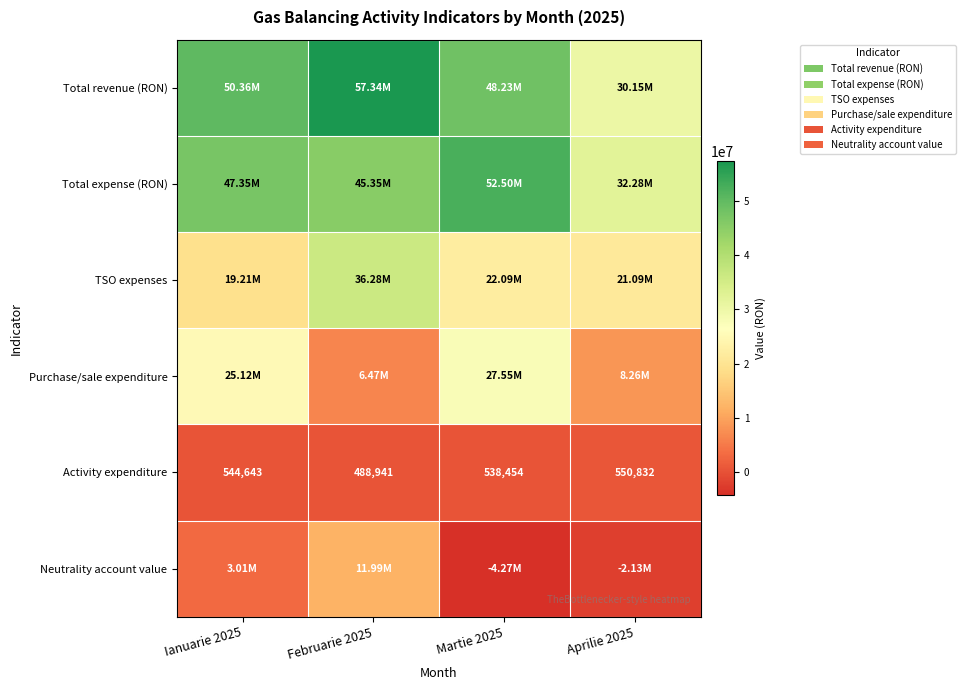

At which label does Purchase/sale expenditure first exceed 25118242?

Ianuarie 2025